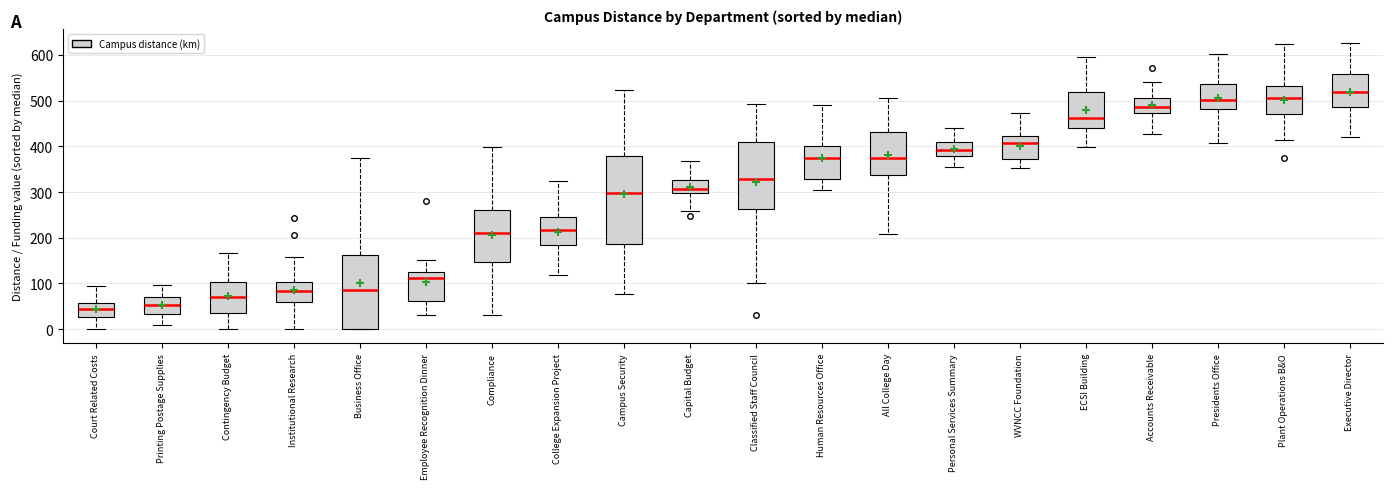

Comparing the boxes themselves (not the whiskers), which one is the tallest?

Campus Security